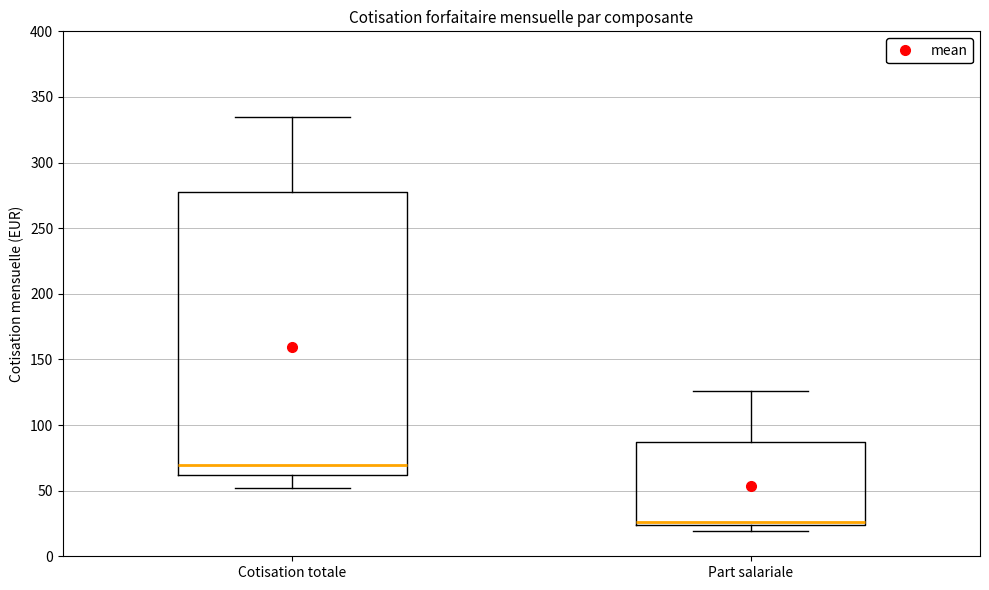

Where does the median line of the box for Cotisation totale sit on the y-axis? The values are not printed on the chart, so give them approximately, as read against the axis.

70